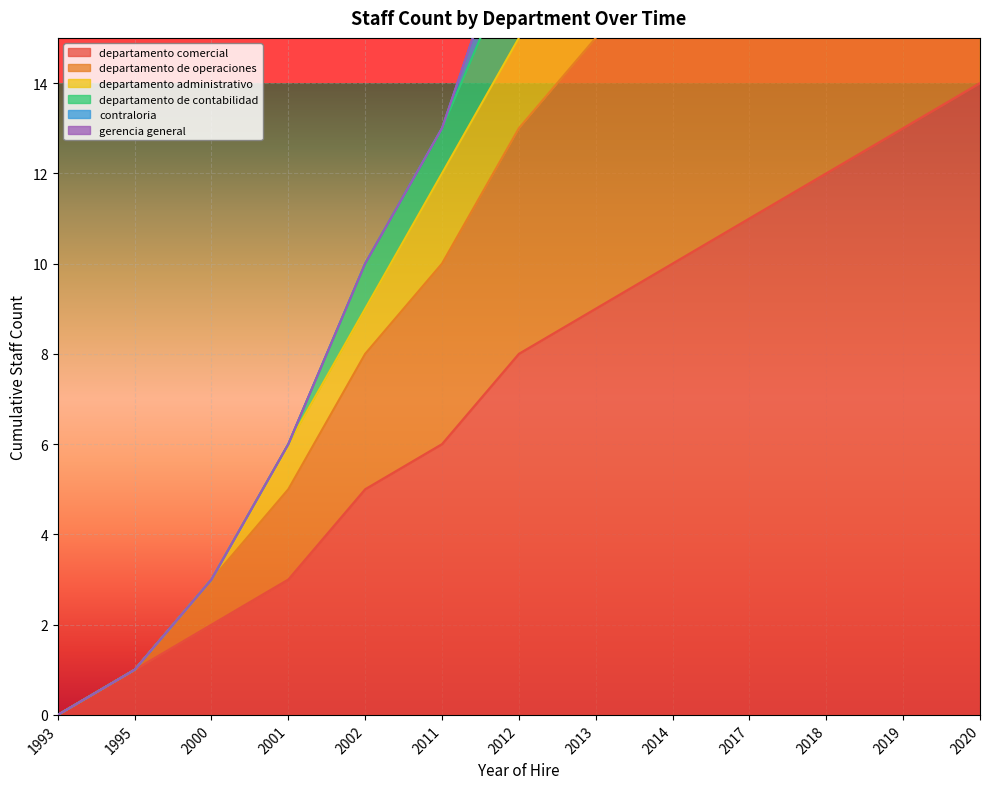

Rank the categories by departamento comercial value from lowest to highest.

1993, 1995, 2000, 2001, 2002, 2011, 2012, 2013, 2014, 2017, 2018, 2019, 2020